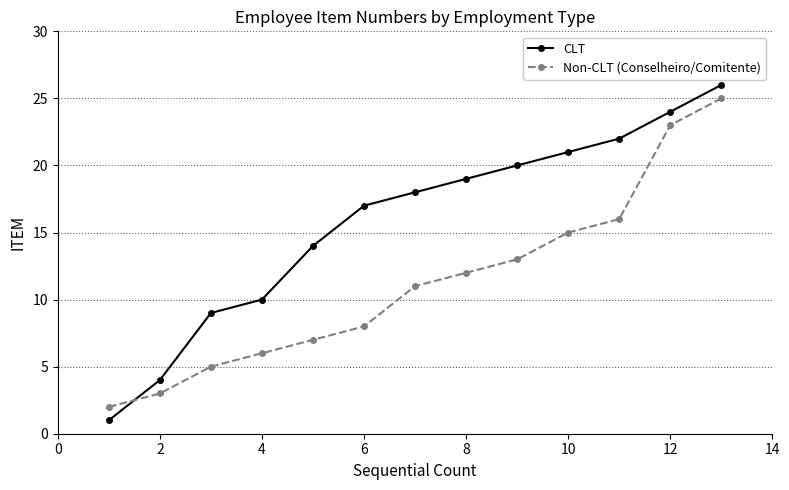

What is the difference between the maximum and minimum values in the CLT series?

25